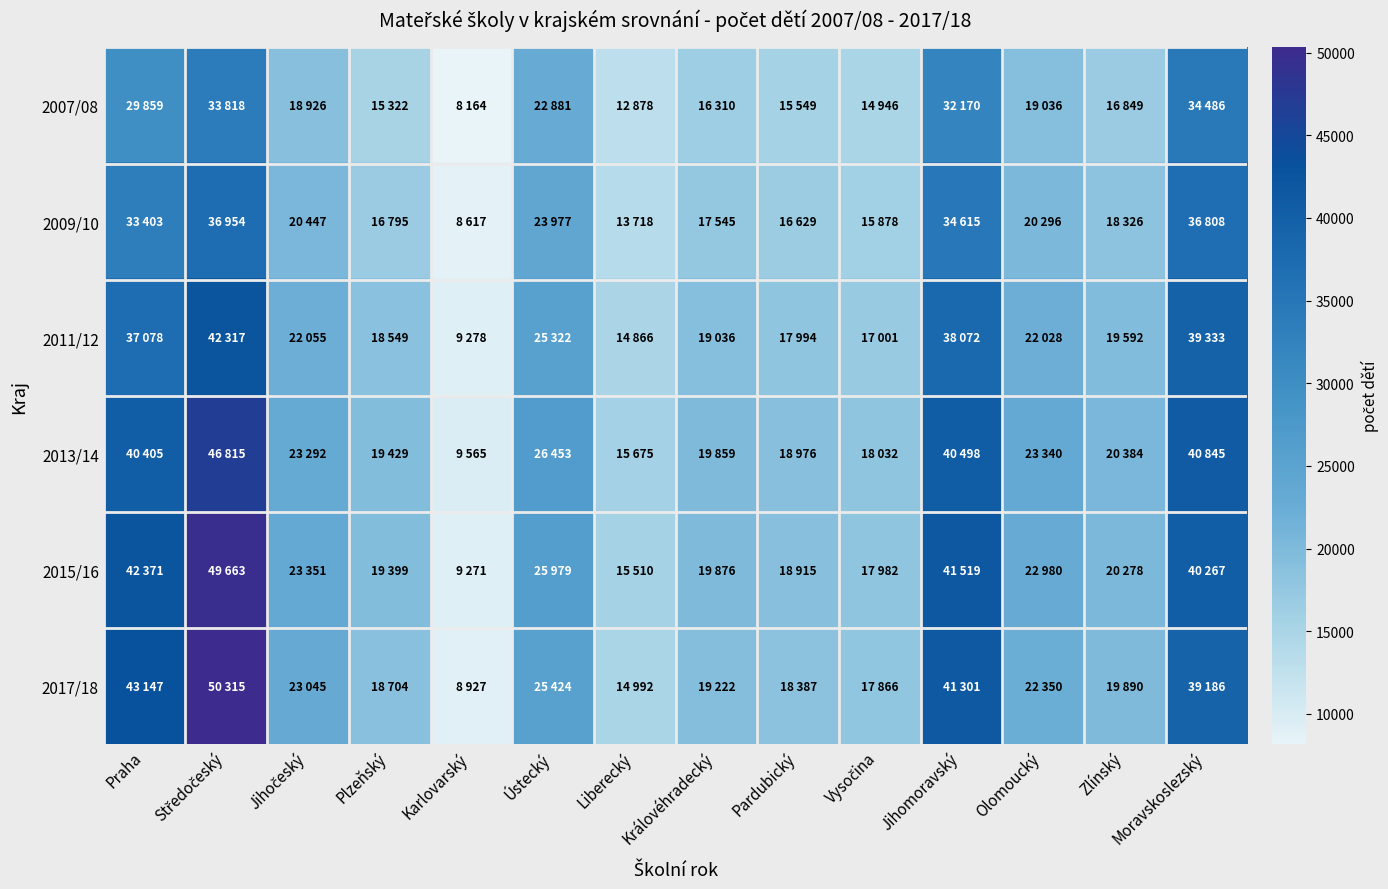

Between Jihomoravský and Olomoucký, which is larger?

Jihomoravský